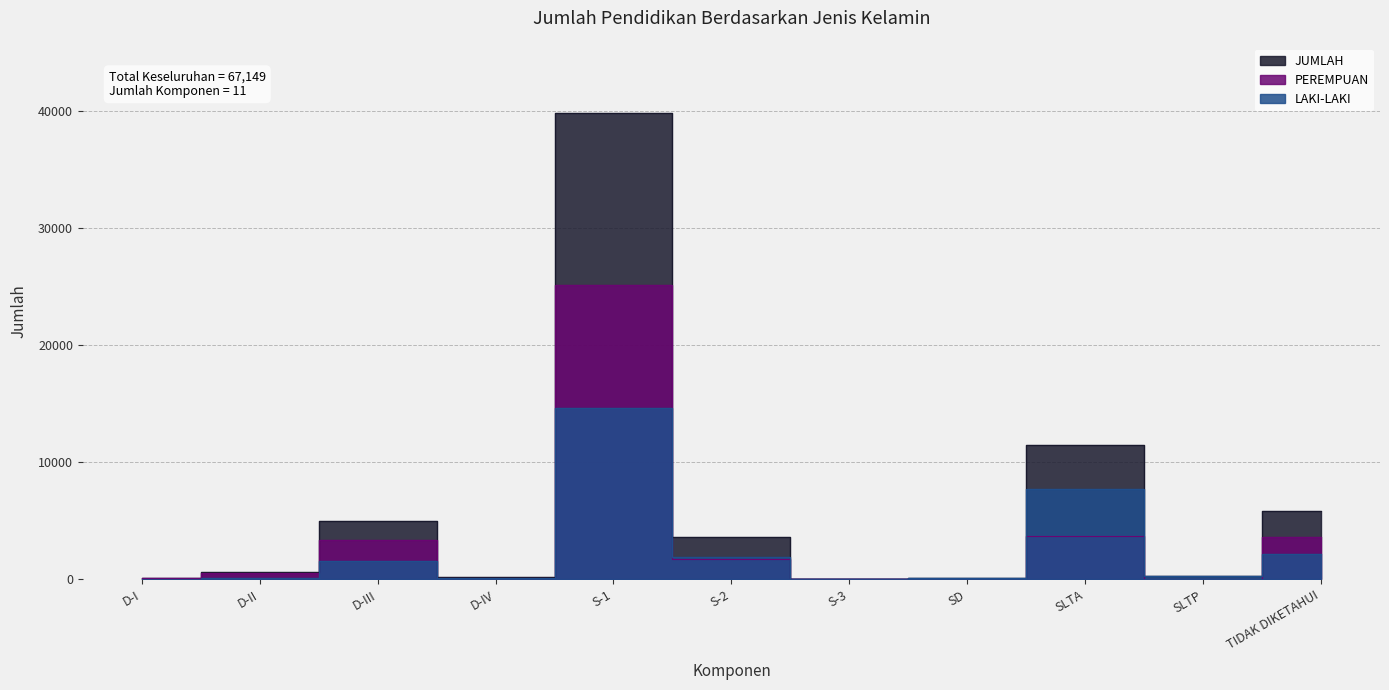

At which label does PEREMPUAN first exceed 513?

D-III